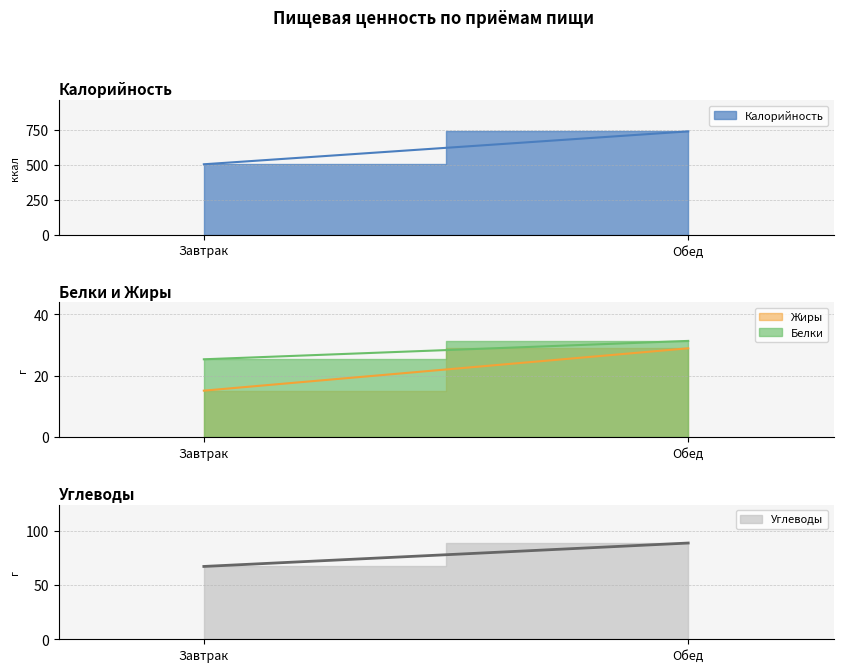

Reading left to right, transcribe all the data shown in this chart.

Калорийность: Завтрак=505.8	Обед=741.0
Белки: Завтрак=25.4	Обед=31.4
Жиры: Завтрак=15.2	Обед=28.9
Углеводы: Завтрак=67.1	Обед=88.7